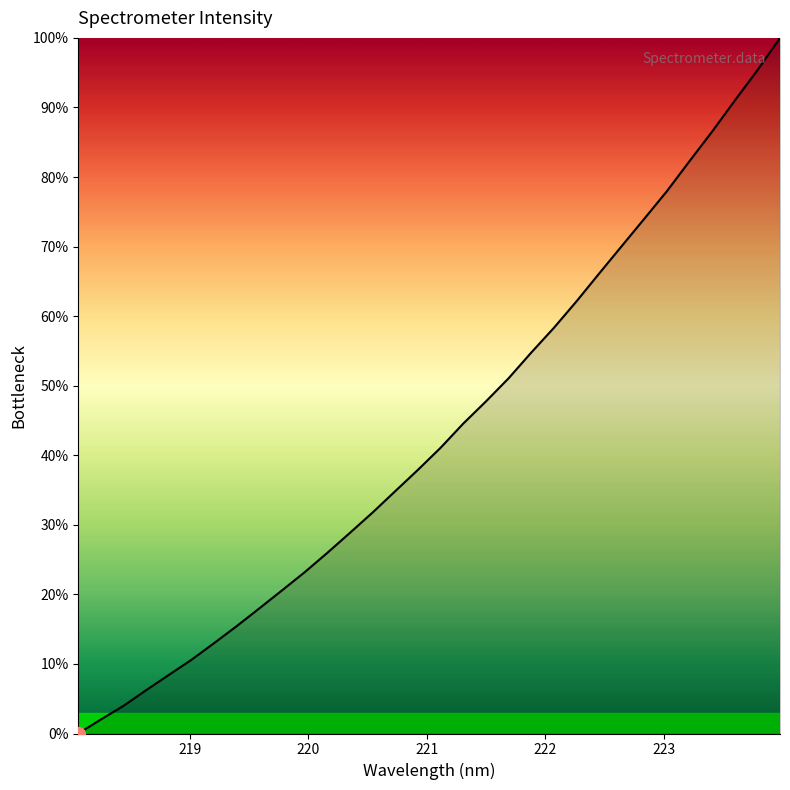

What is the maximum value shown in the chart?

100.0